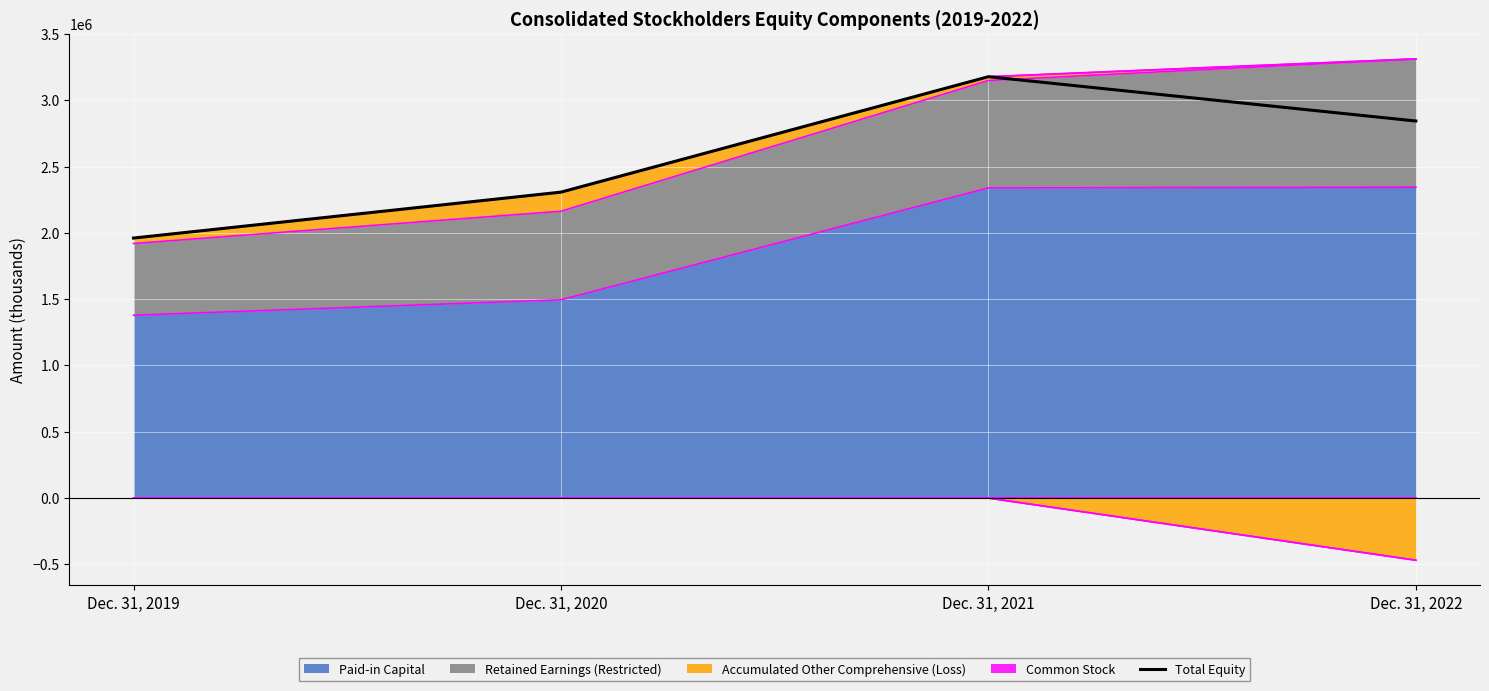

Which label corresponds to the smallest value in the chart?

Dec. 31, 2019